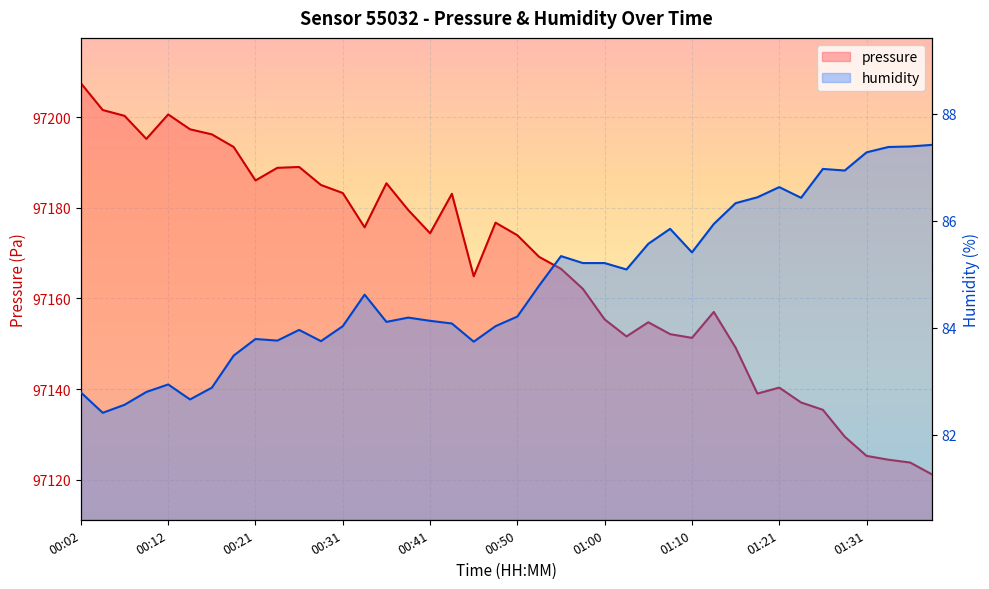

Where does the humidity series first go above 84?

00:31